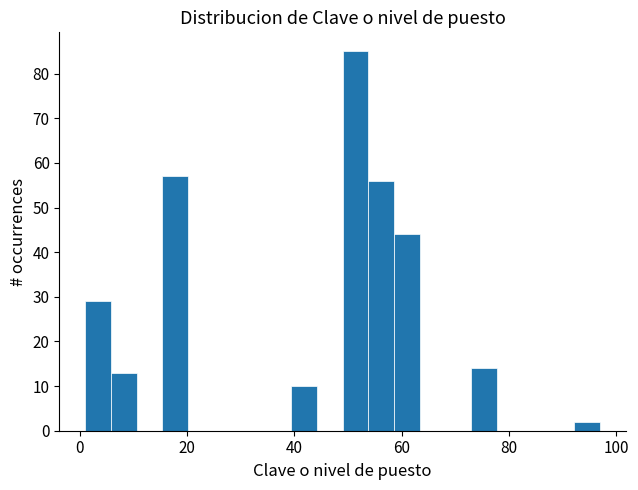

Read against the x-axis, roughly where is the centre of the tallest bar?

52